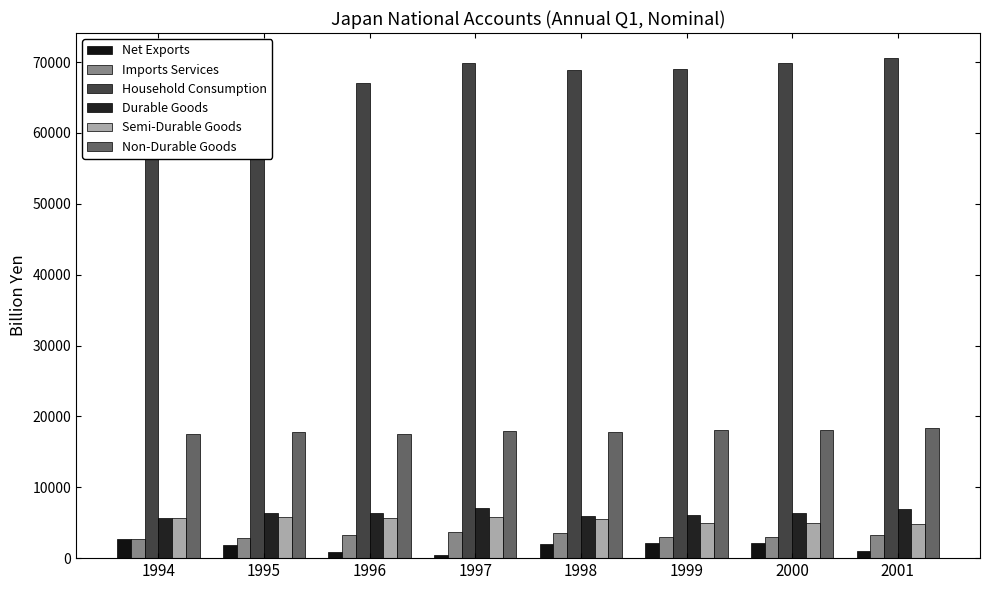

What is the value of the Durable Goods bar at the 7th from the left?

6423.1